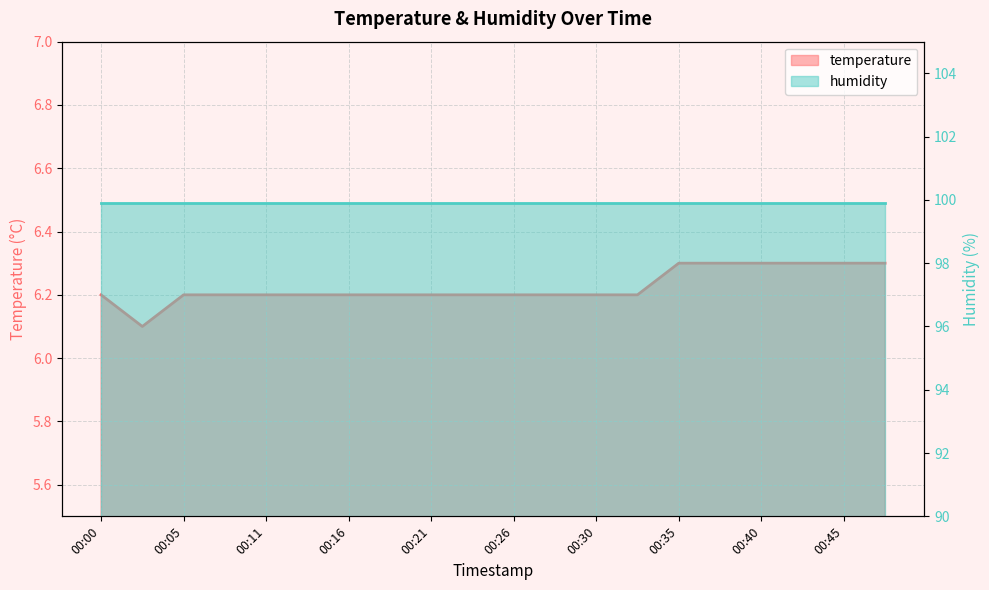

Rank the categories by value from highest to lowest.

00:35, 00:38, 00:40, 00:43, 00:45, 00:48, 00:00, 00:05, 00:08, 00:11, 00:13, 00:16, 00:18, 00:21, 00:23, 00:26, 00:28, 00:30, 00:33, 00:03